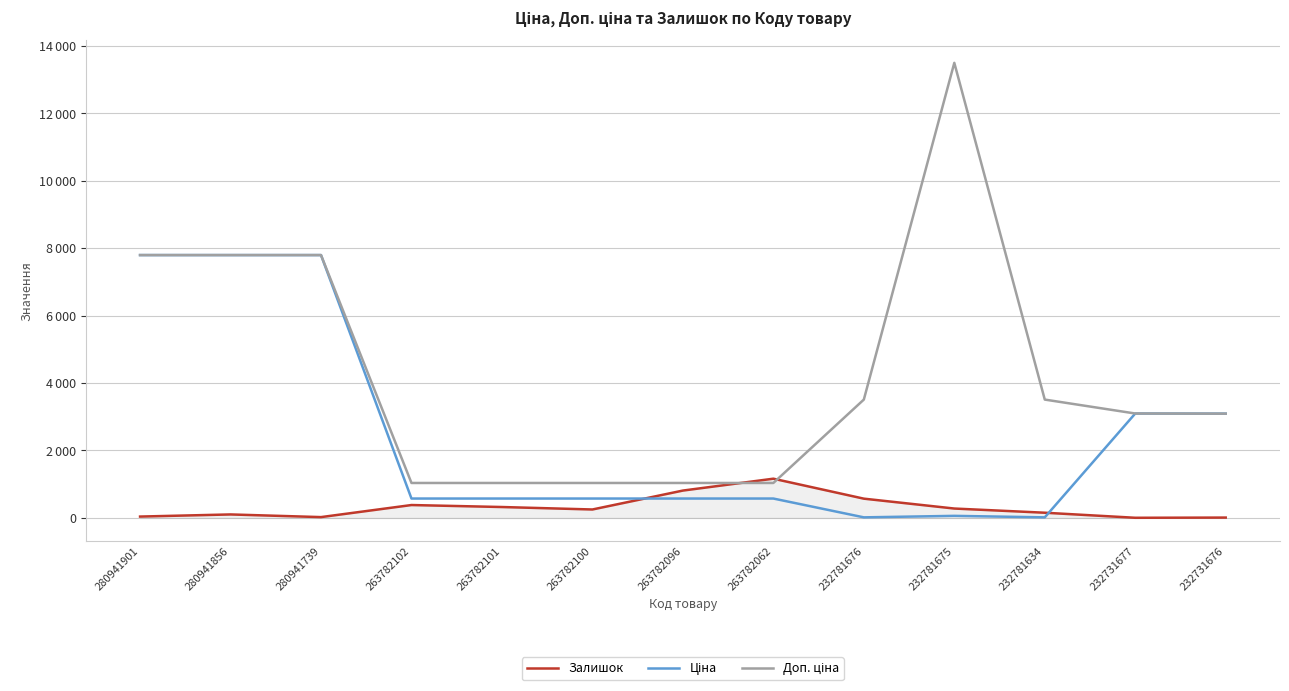

Rank the series at 232781676 from highest to lowest value.

Доп. ціна, Залишок, Ціна